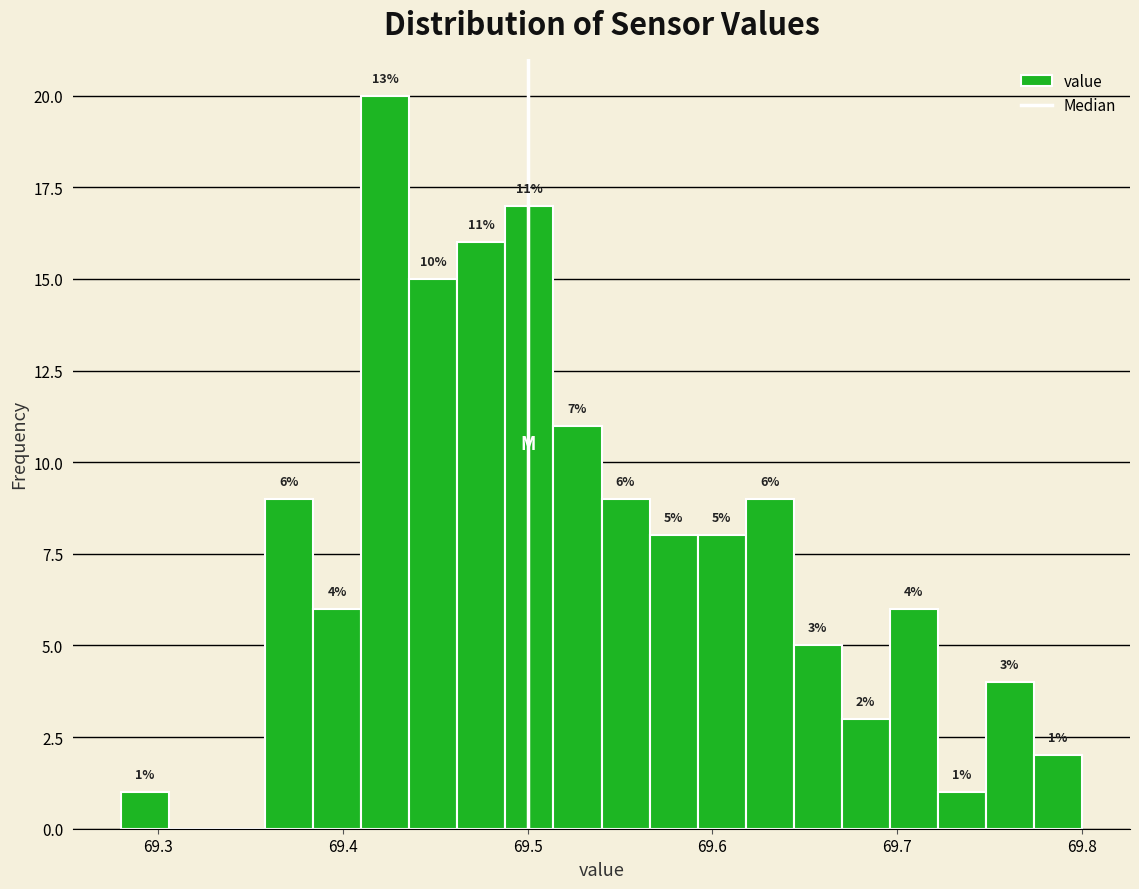

Read against the x-axis, roughly where is the centre of the tallest bar?

69.42